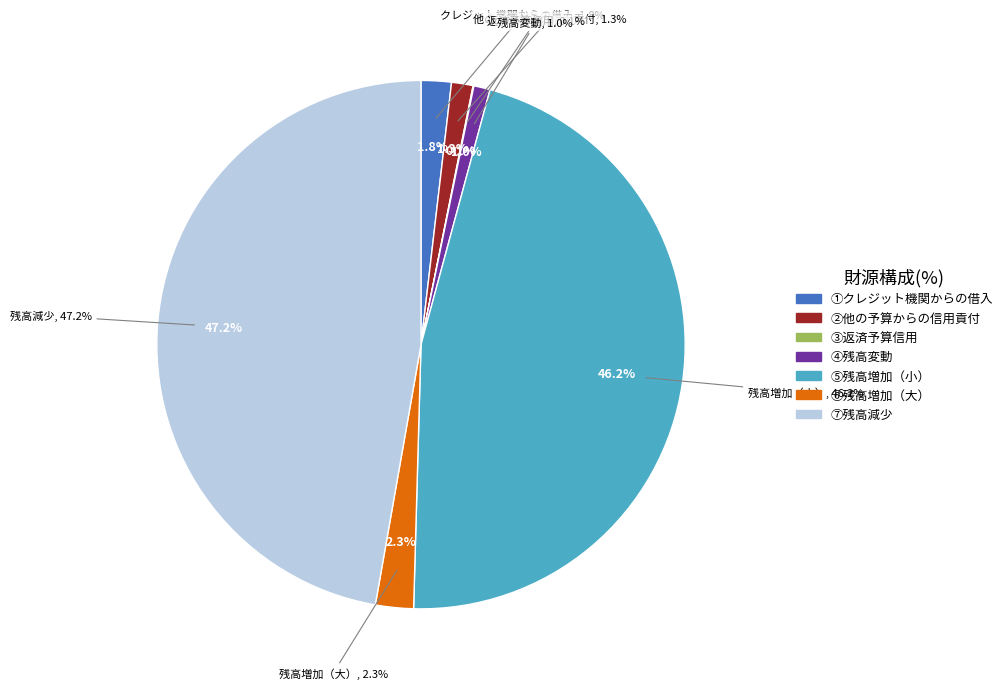

Does any single category account for the majority?

No